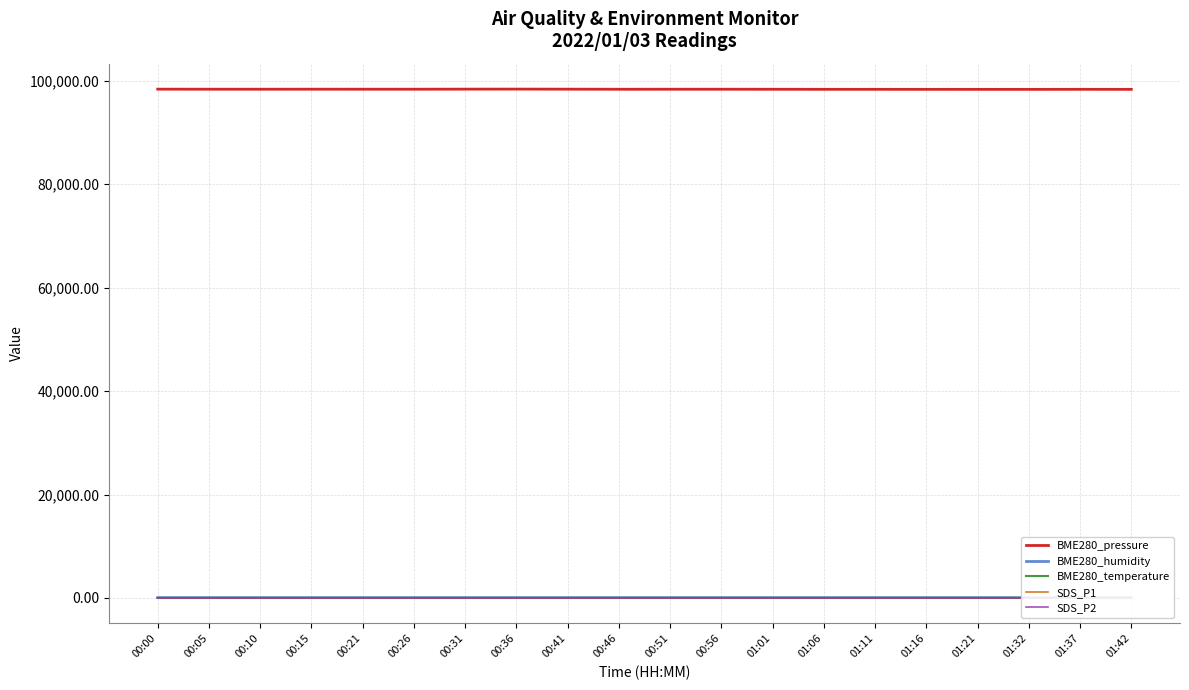

Between 01:37 and 00:46, which is larger?

00:46